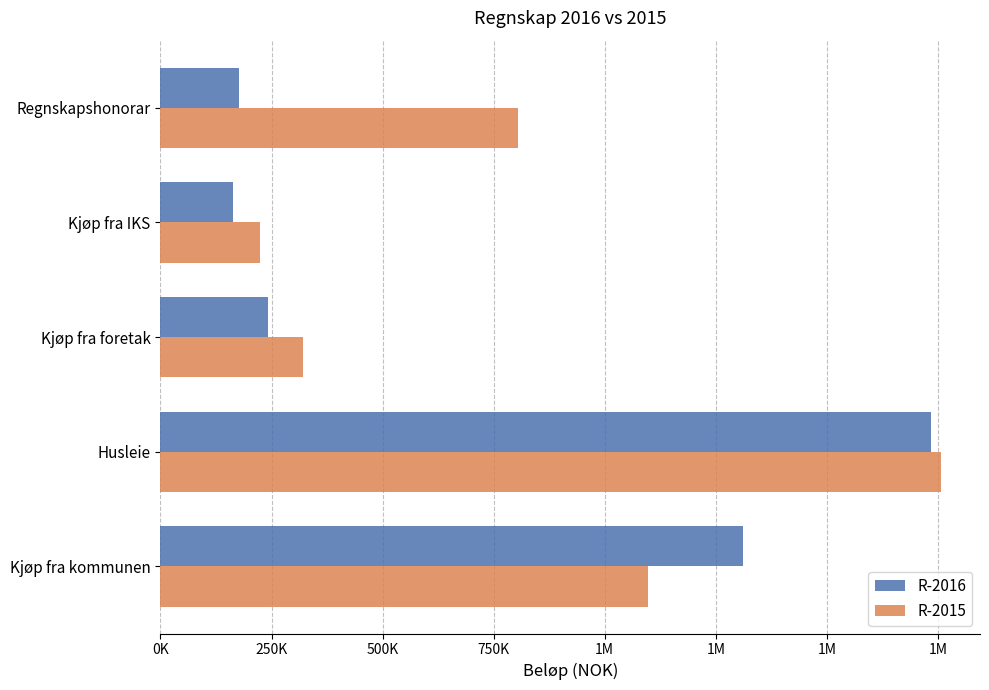

What are all the series names shown in the legend?

R-2016, R-2015